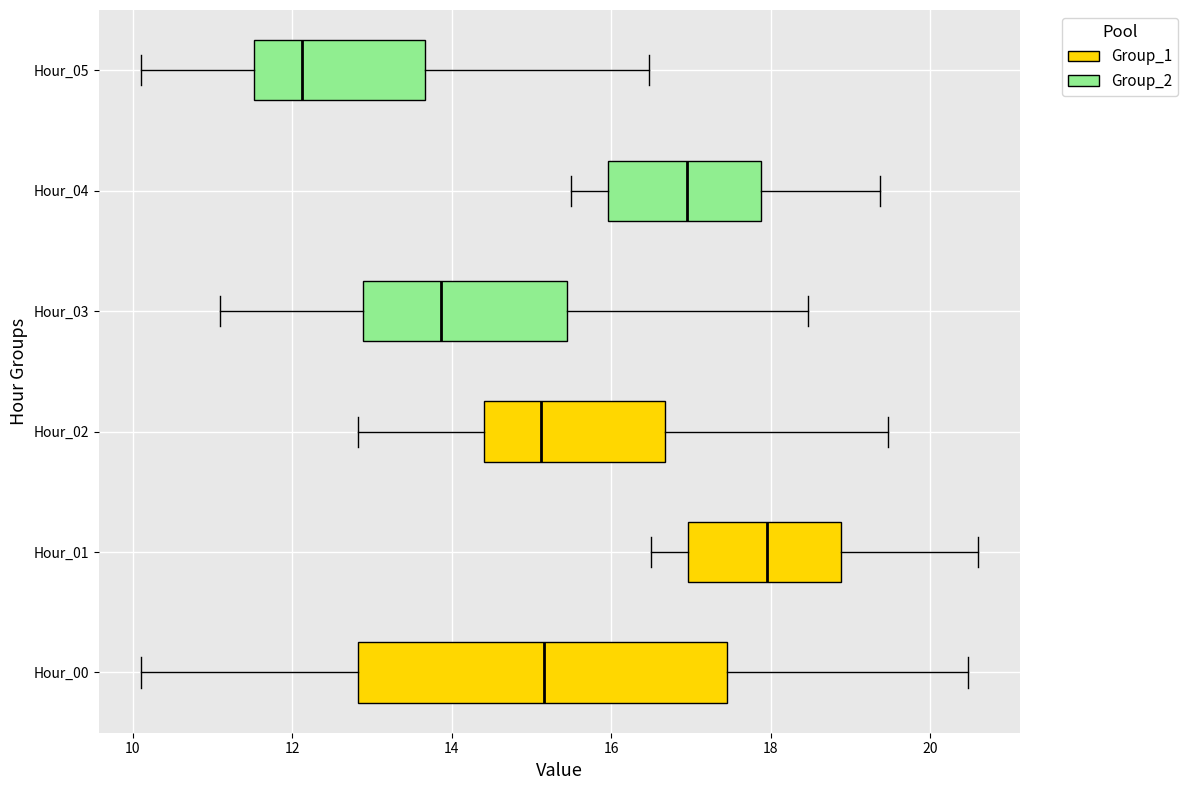

Reading bottom to top, read every box against the x-axis: the position of its median line, the range the box covers, and the ends of its whiskers. The values are not printed on the chart, so give them approximately, as read against the axis.

Hour_00: median 15.2, box 12.8 to 17.4, whiskers 10.2 to 20.4
Hour_01: median 18.0, box 17.0 to 18.8, whiskers 16.6 to 20.6
Hour_02: median 15.2, box 14.4 to 16.6, whiskers 12.8 to 19.4
Hour_03: median 13.8, box 12.8 to 15.4, whiskers 11.2 to 18.4
Hour_04: median 17.0, box 16.0 to 17.8, whiskers 15.6 to 19.4
Hour_05: median 12.2, box 11.6 to 13.6, whiskers 10.2 to 16.4